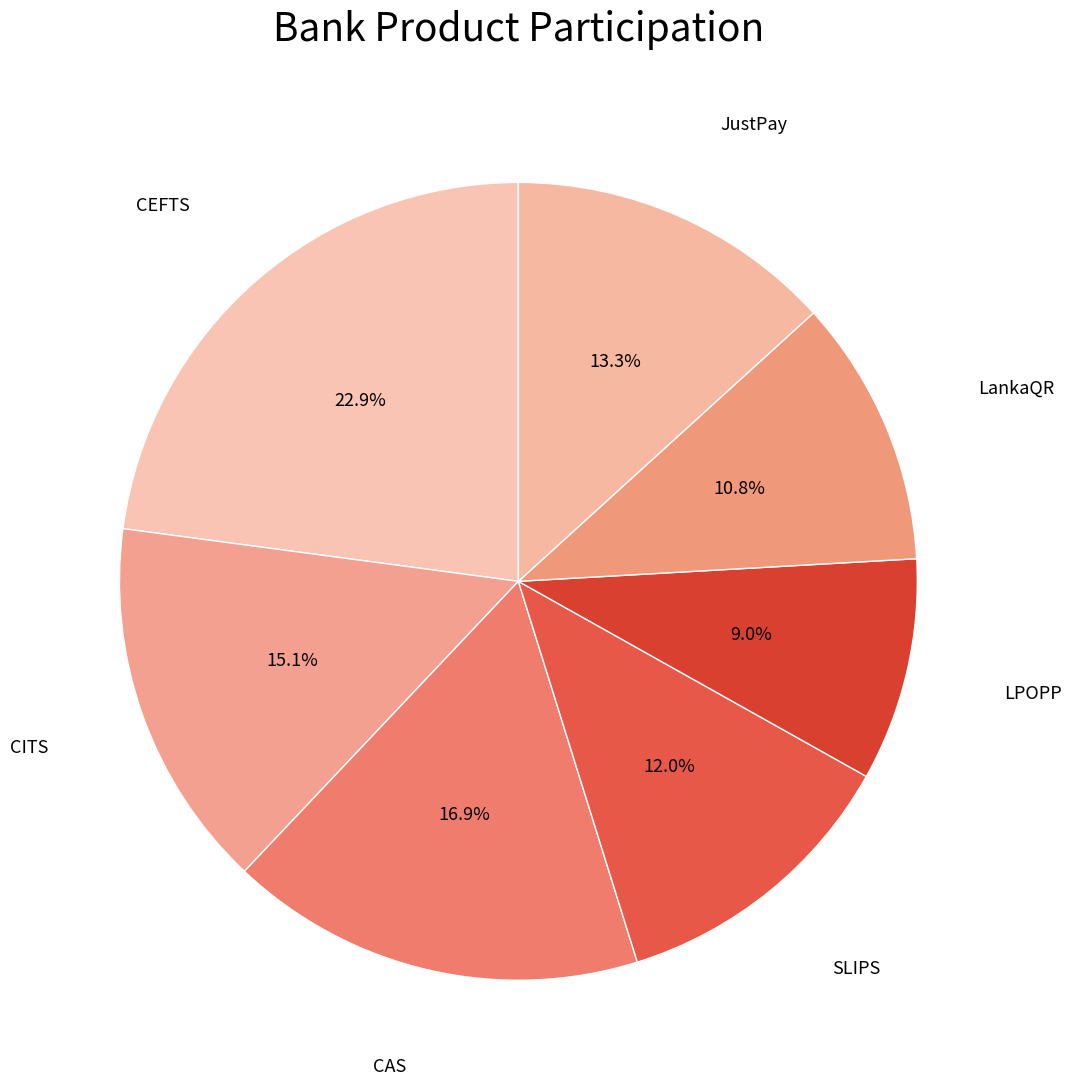

Which slice is the largest?

CEFTS